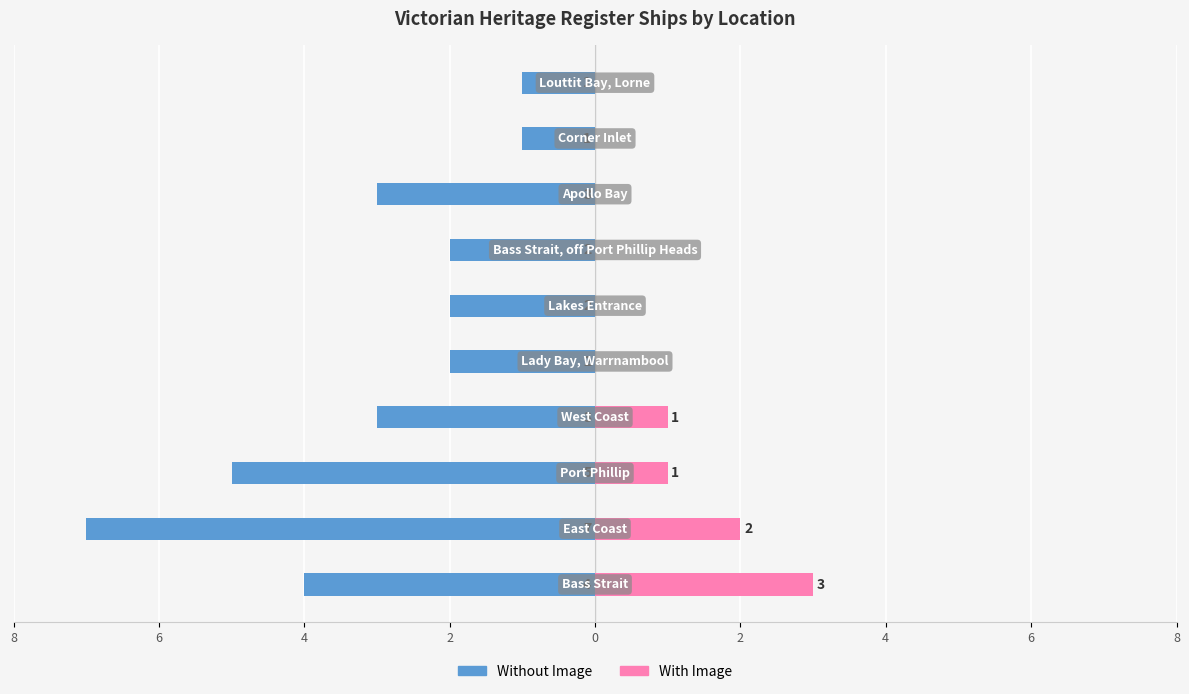

What value does the Without Image series have at 4?

-5